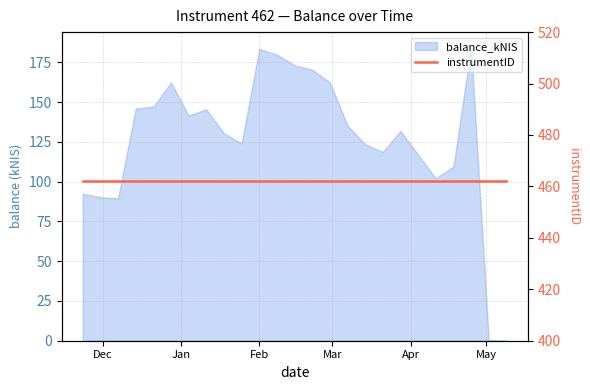

What is the difference between the maximum and minimum values?

184.8